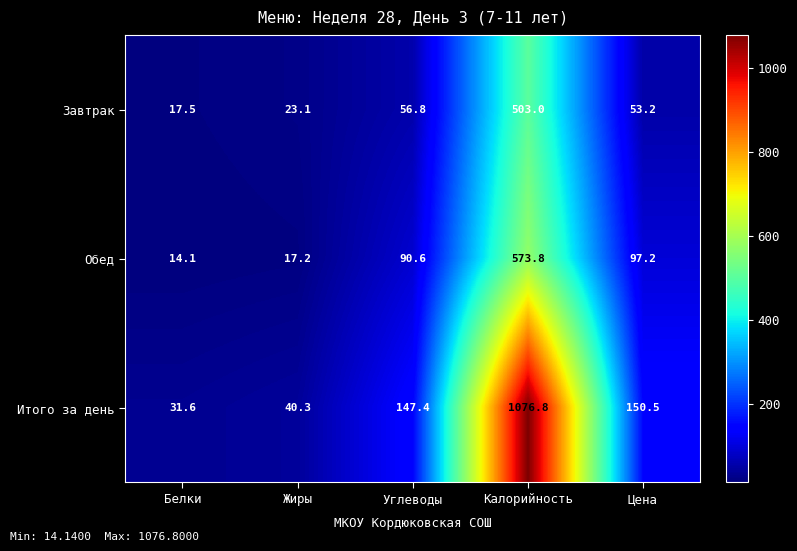

Which series changed the most between Белки and Жиры?

Итого за день